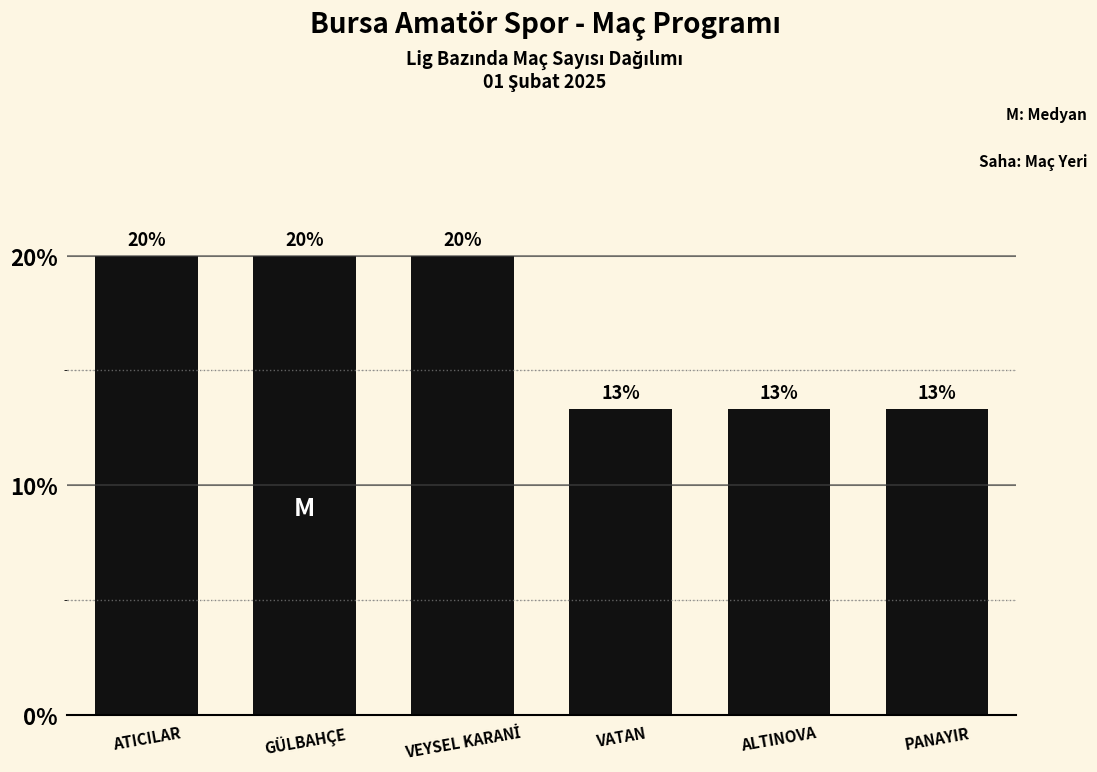

Approximately how many times larger is the value at ATICILAR compared to ALTINOVA?

1.5